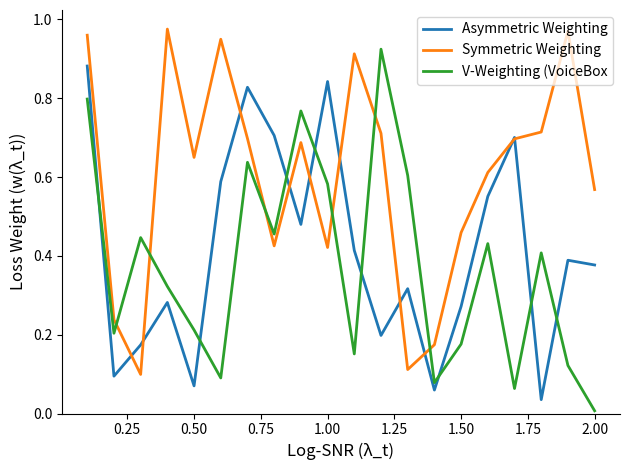

In Asymmetric Weighting, how many points are higher than both neighbors (excluding endpoints)?

6